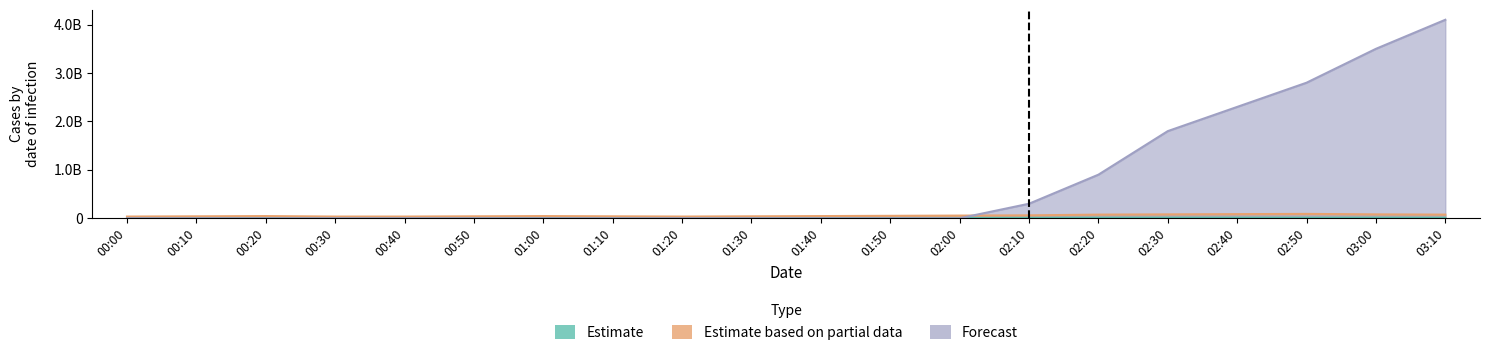

How many data points in Estimate based on partial data are less than 45000000?

8